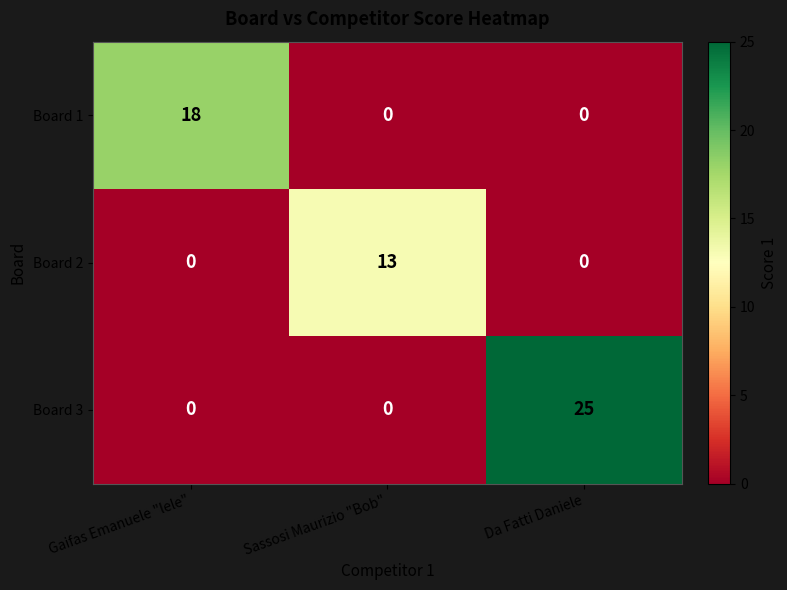

The Board 2 series shows 13 at Sassosi Maurizio "Bob". True or false?

True